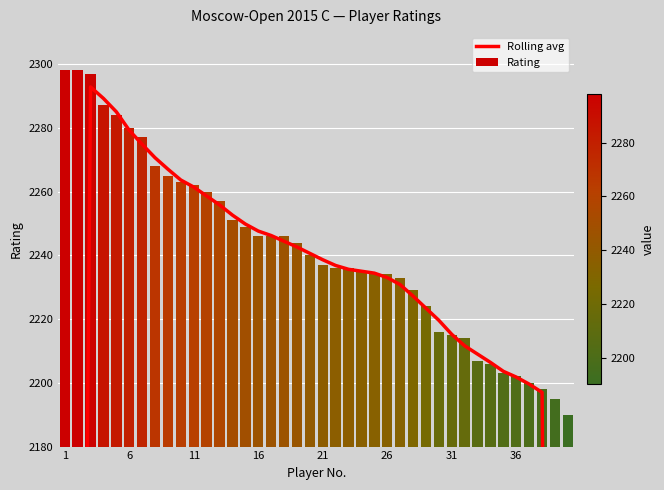

What is the sum of all Rating values?

89662